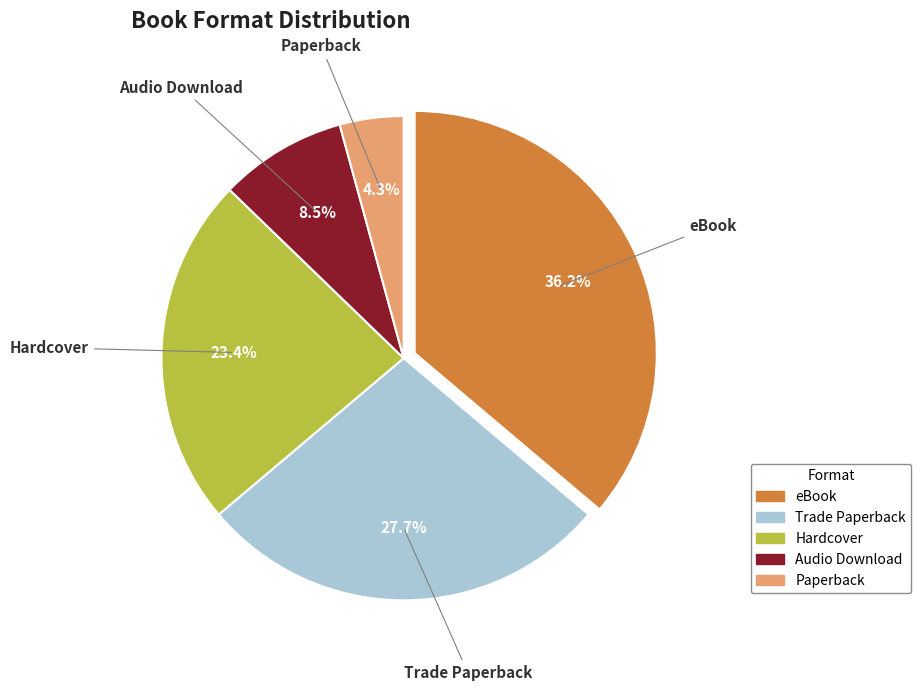

What percentage is NOT represented by Hardcover?

76.6%